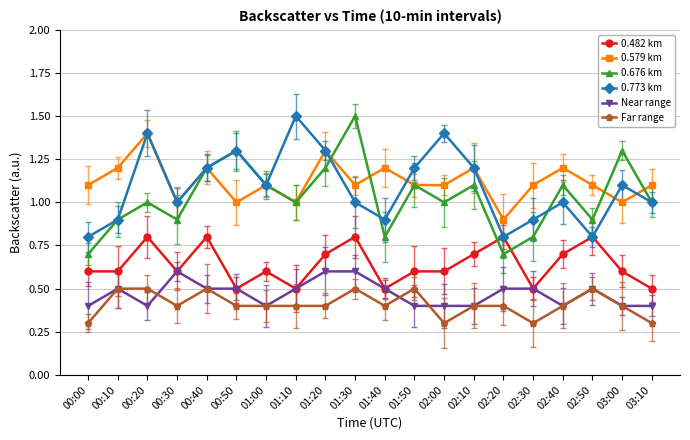

The Near range series shows 0.7 at 00:00. True or false?

False